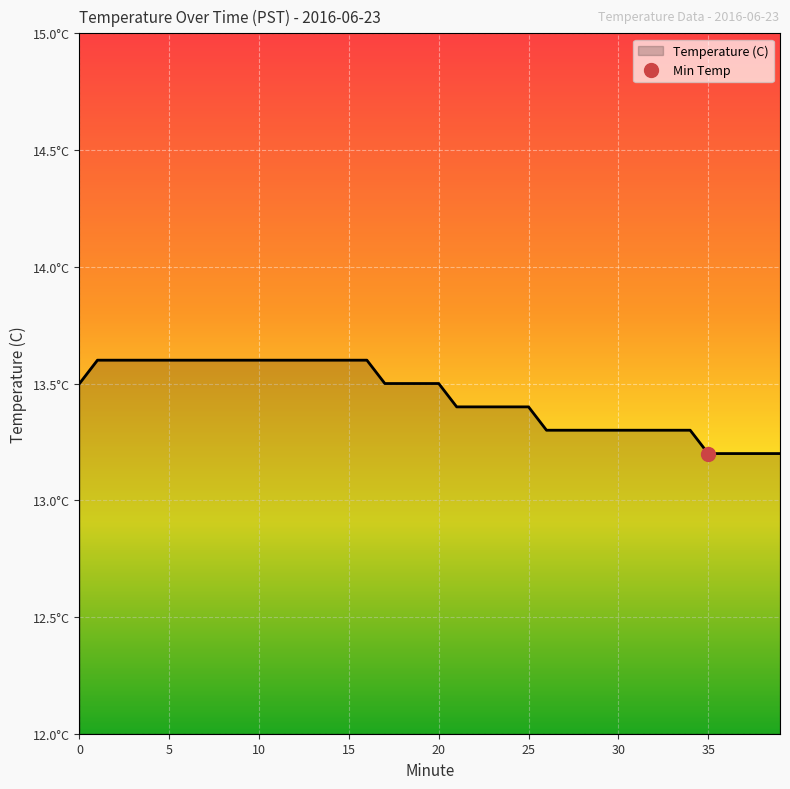

True or false: the data shows 13.4 at 23.

True